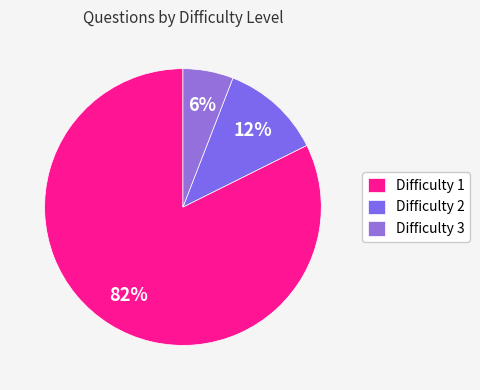

To the nearest percent, what portion does Difficulty 3 represent?

6%